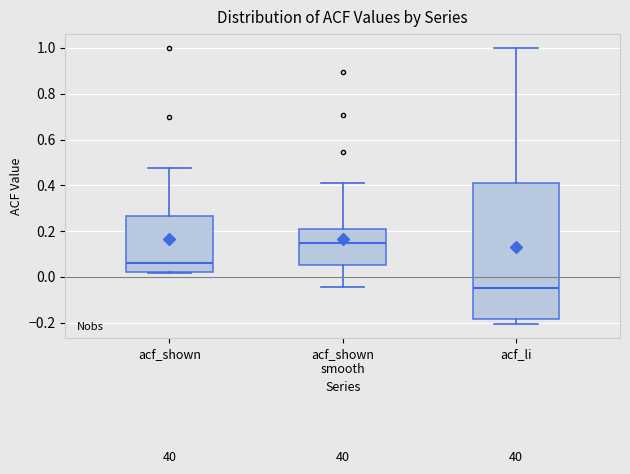

Where is the upper edge of the box for acf_shown on the y-axis? The values are not printed on the chart, so give them approximately, as read against the axis.

0.26